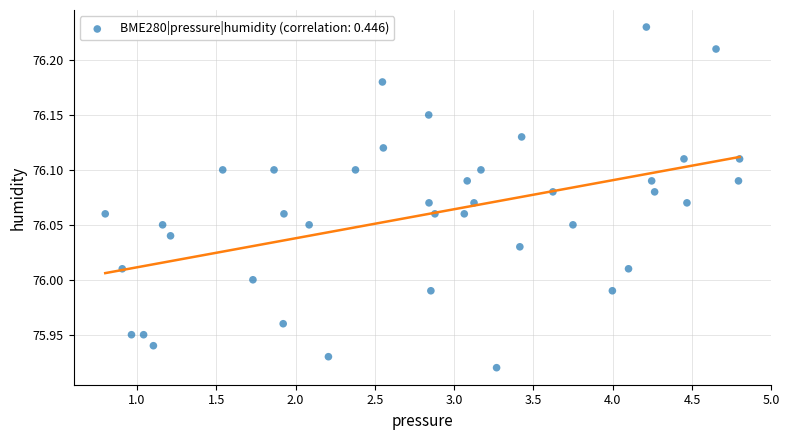

What is the range of X values (max minus min)?

4.0